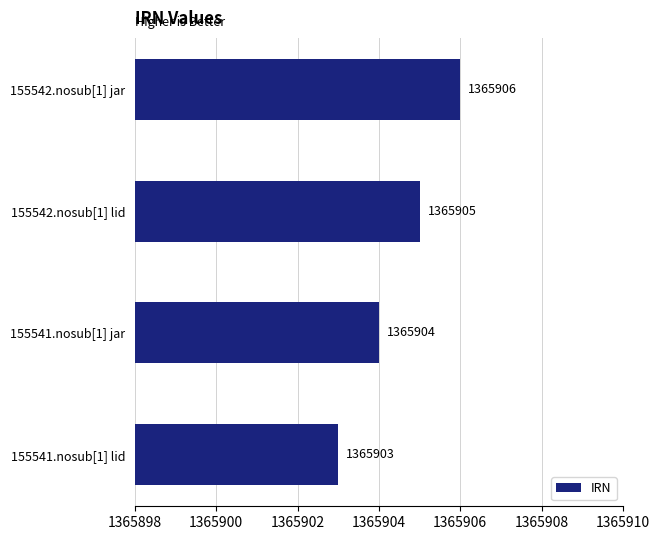

Count the number of categories in the chart.

4